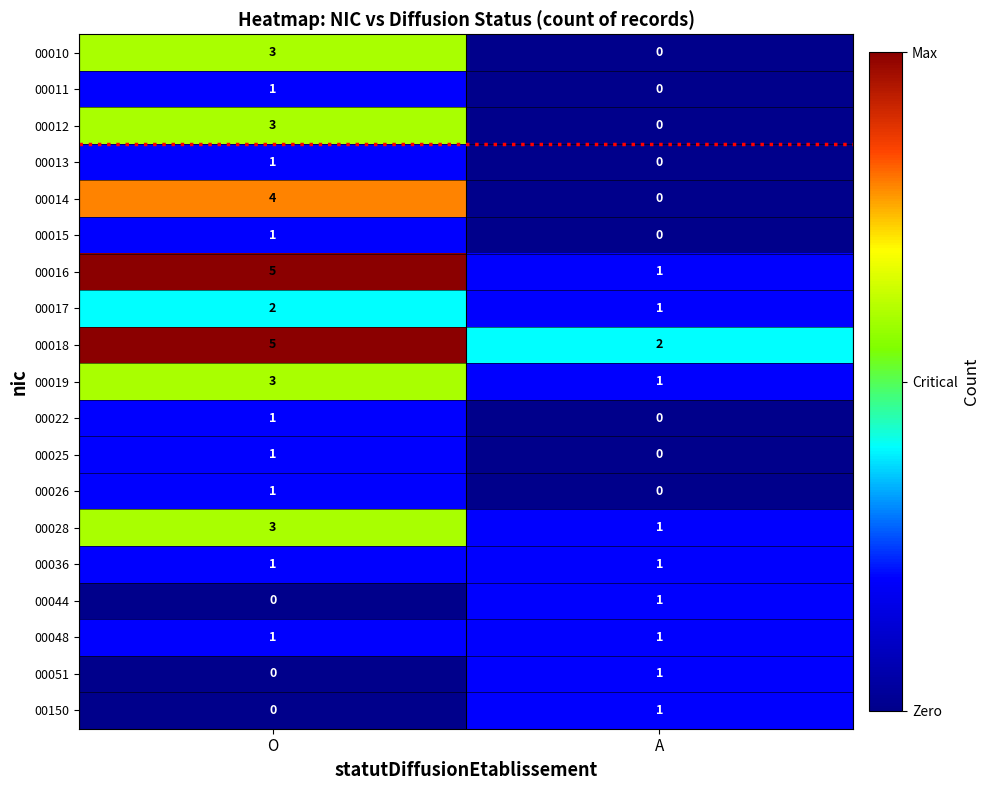

What is the difference between the maximum and minimum values in the 00016 series?

4